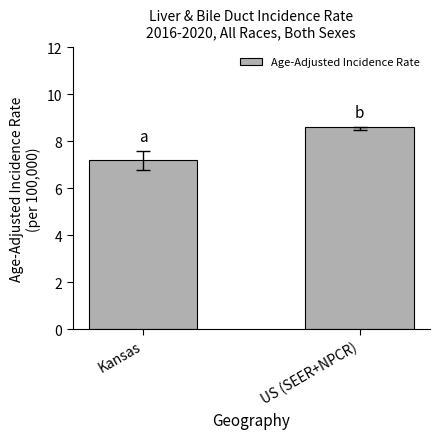

True or false: the data shows 8.6 at US (SEER+NPCR).

True